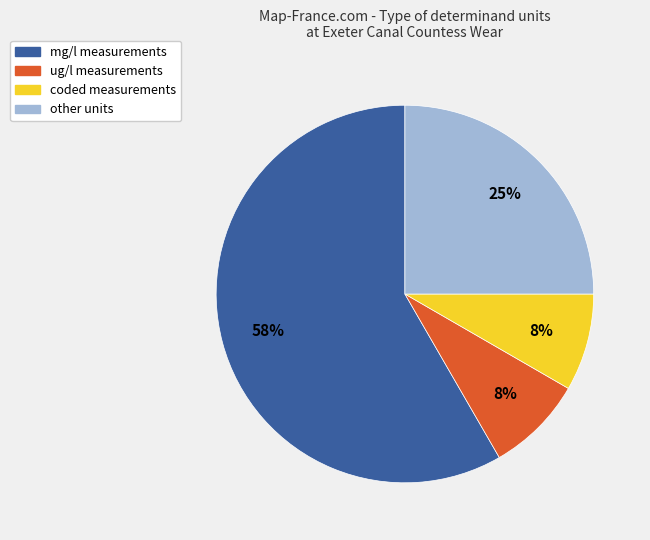

Does coded account for over 50% of the chart?

No